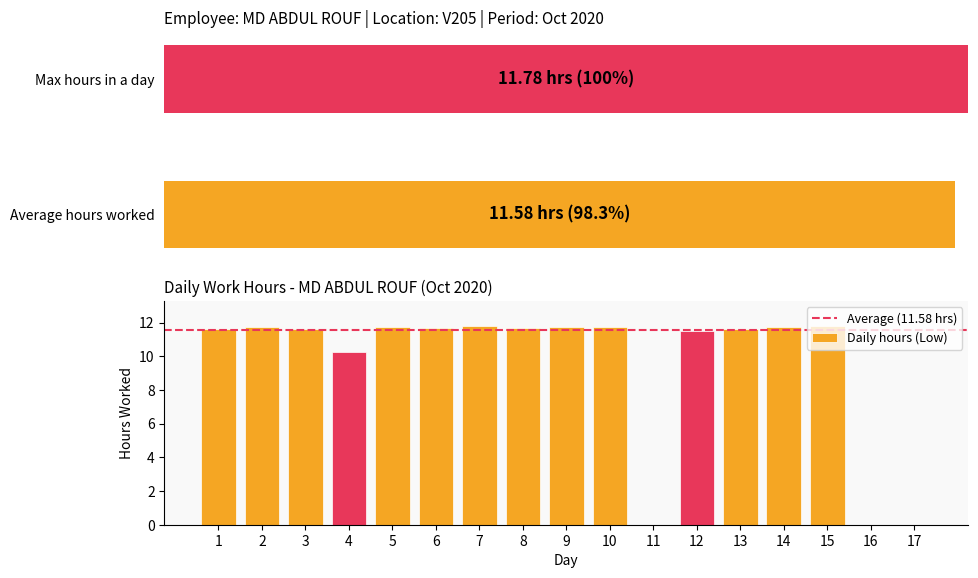

The value of Daily hours (Low) at 17 is 4.8. True or false?

False